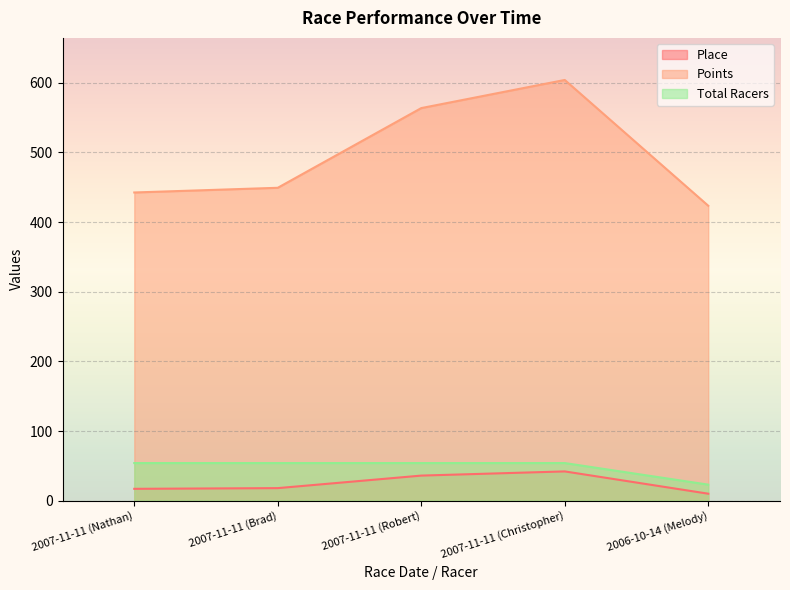

List the series in order of their peak value, lowest first.

Place, Total Racers, Points